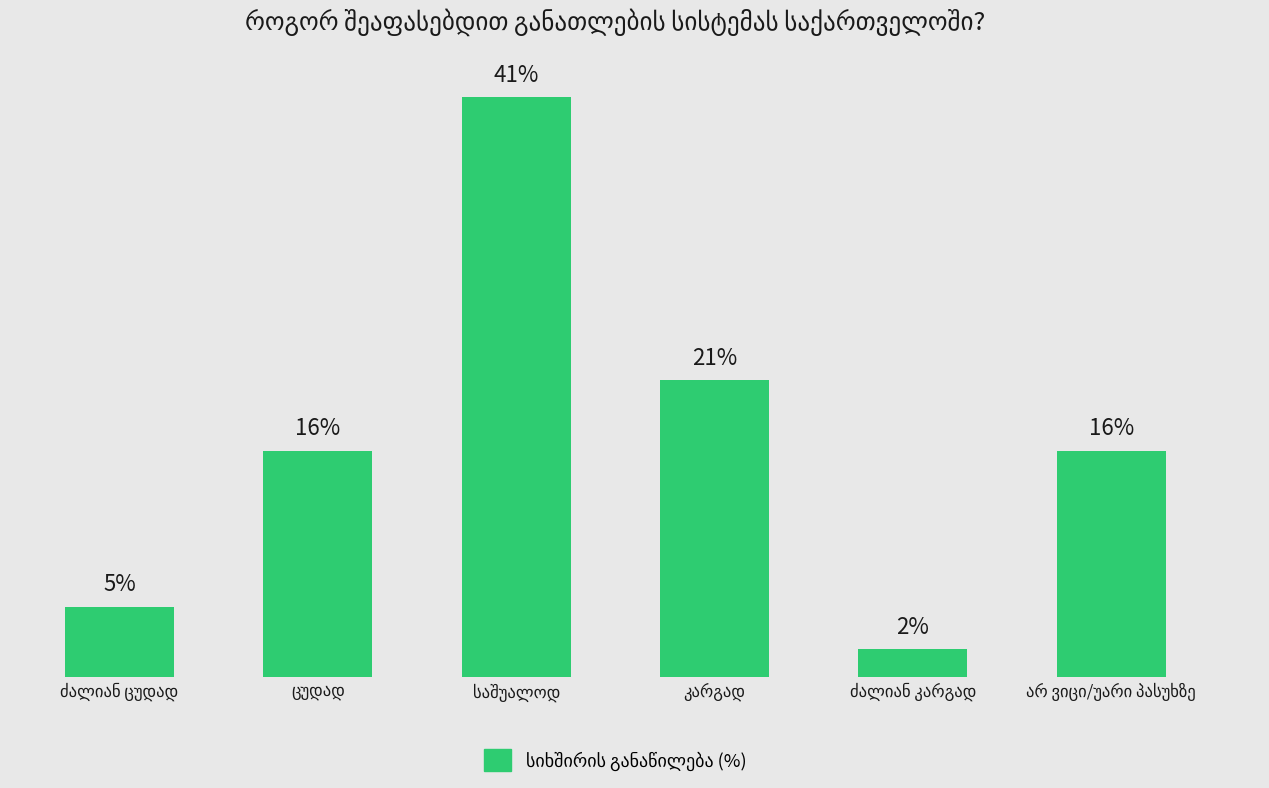

What is the difference between the maximum and minimum values?

39